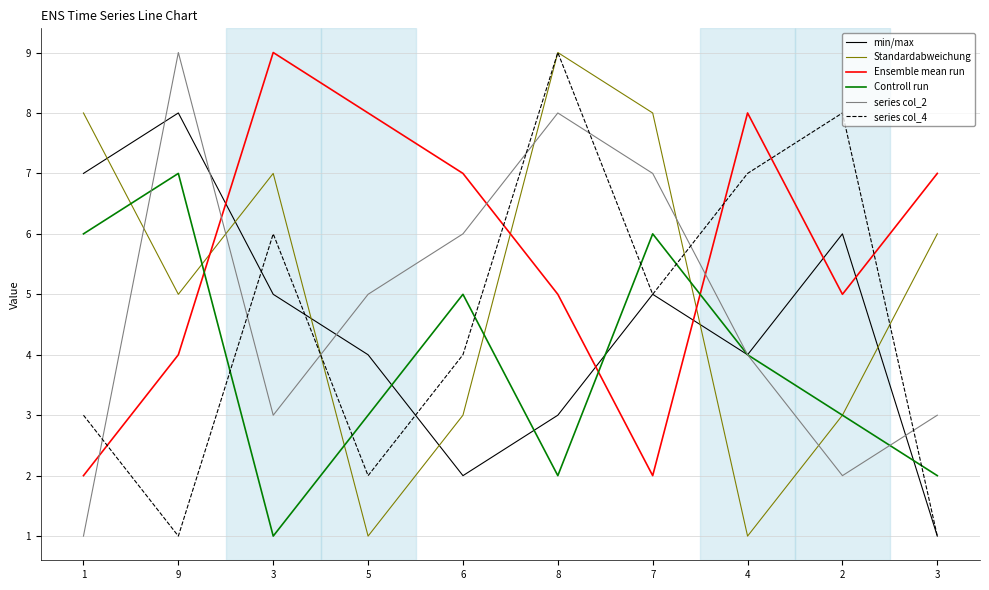

Is this an area chart (filled region under the line)?

No